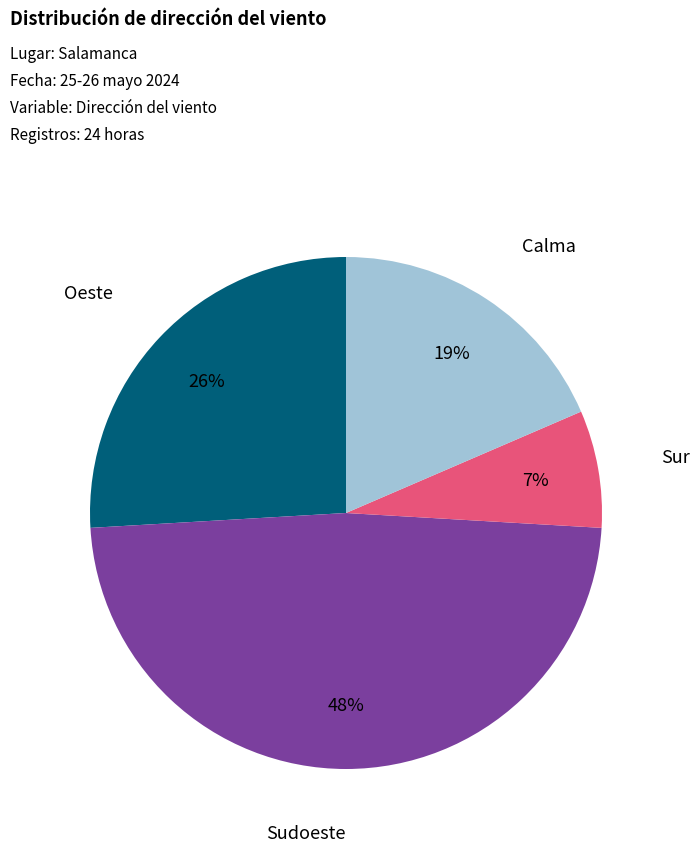

To the nearest percent, what is the difference between the largest and smallest slice percentages?

41%